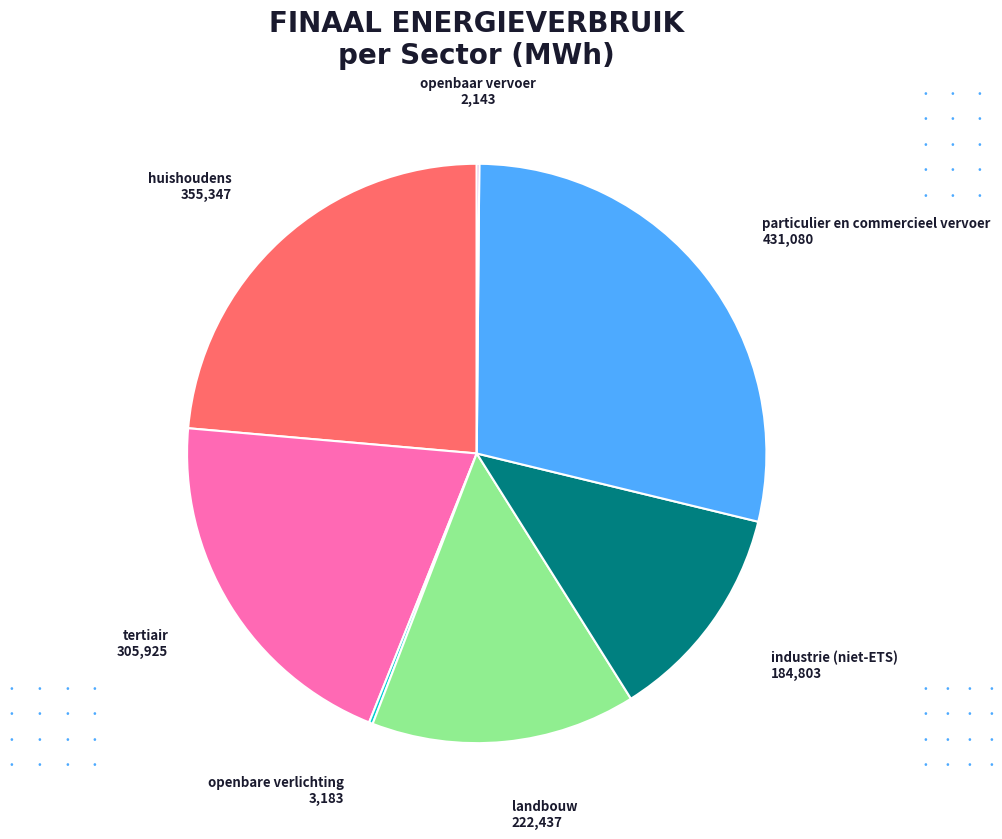

Does any single category account for the majority?

No